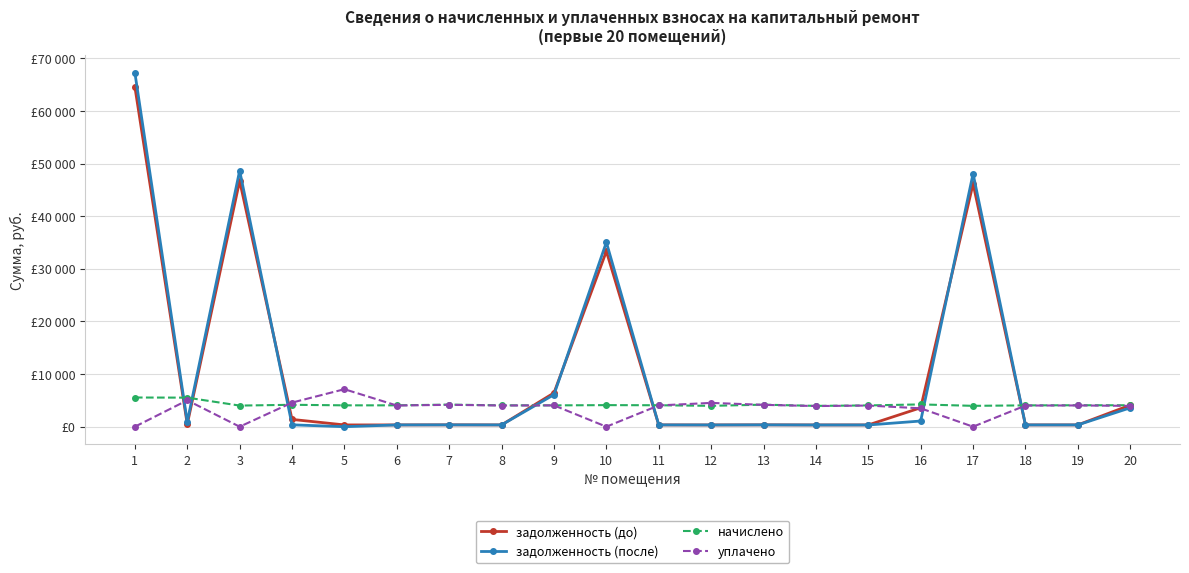

True or false: задолженность (до) has a value of 91.7 at 11.

False